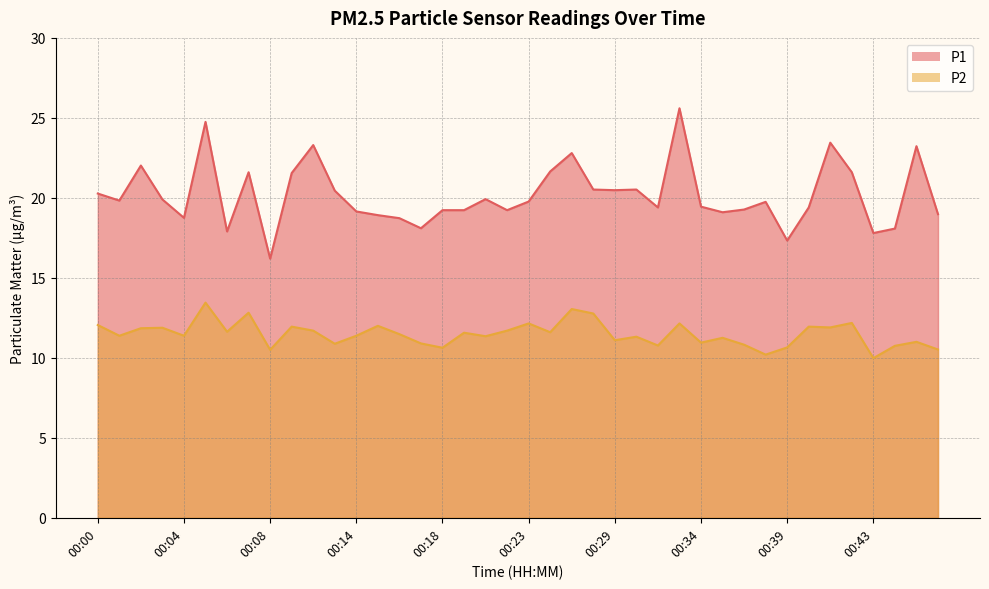

What is the value of the P1 point at the 17th from the left?

19.2